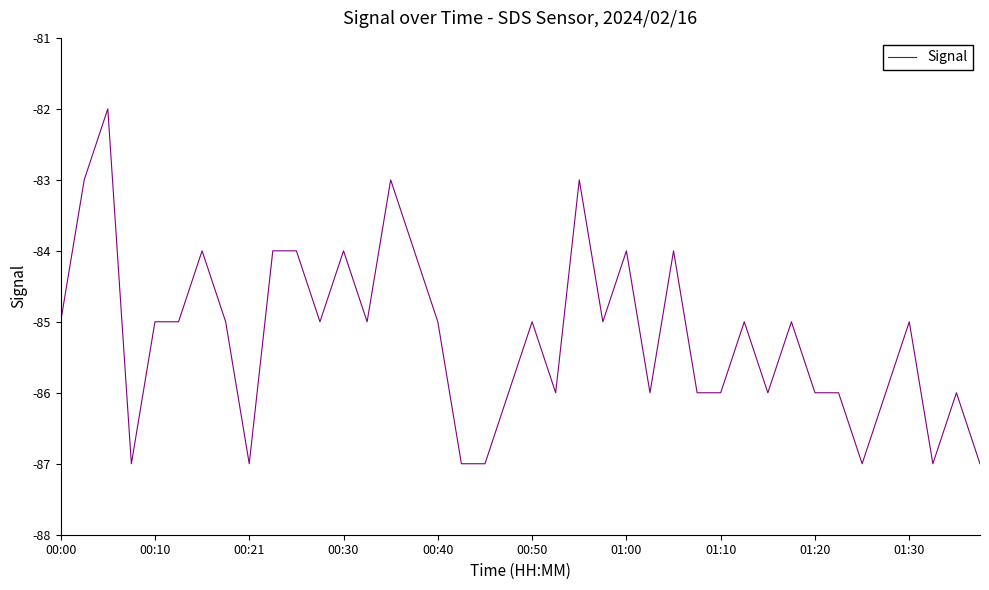

What is the difference between the second highest and second lowest values?

4